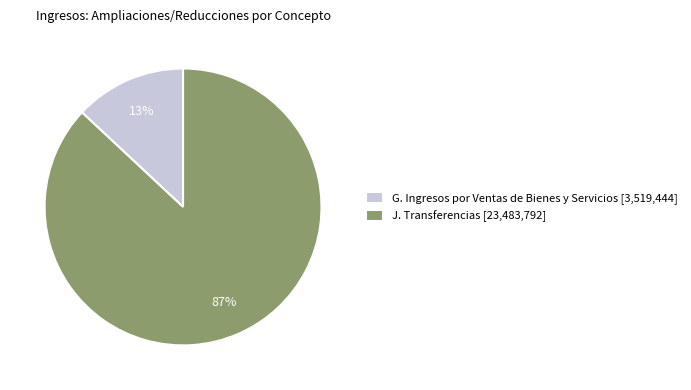

Count the number of slices in the pie.

2